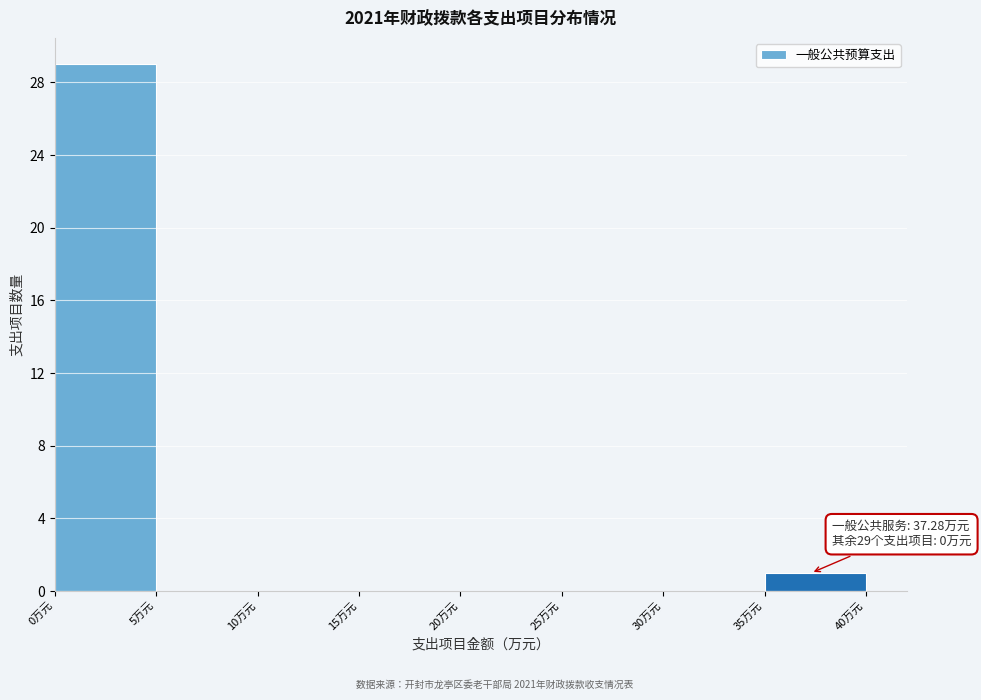

Over which range of the x-axis is the bar tallest?

0 to 5